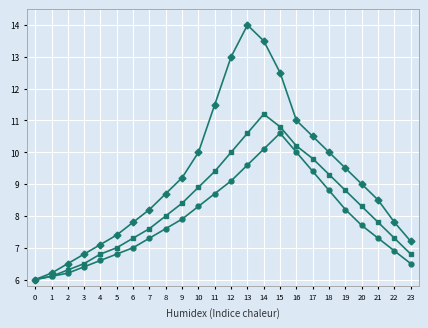

What is the spread (max minus min) of values at 3?

0.4